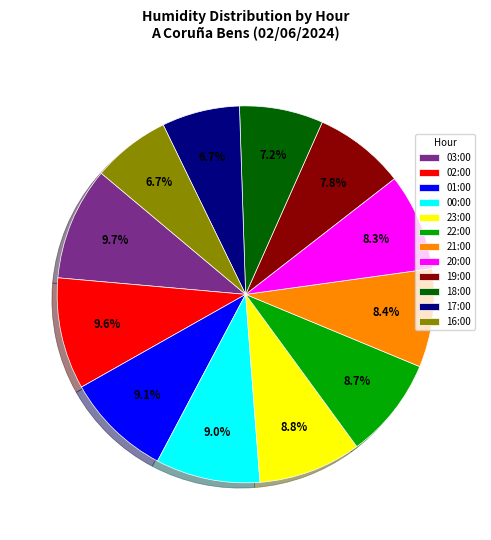

To the nearest percent, what is the difference between the largest and smallest slice percentages?

3%